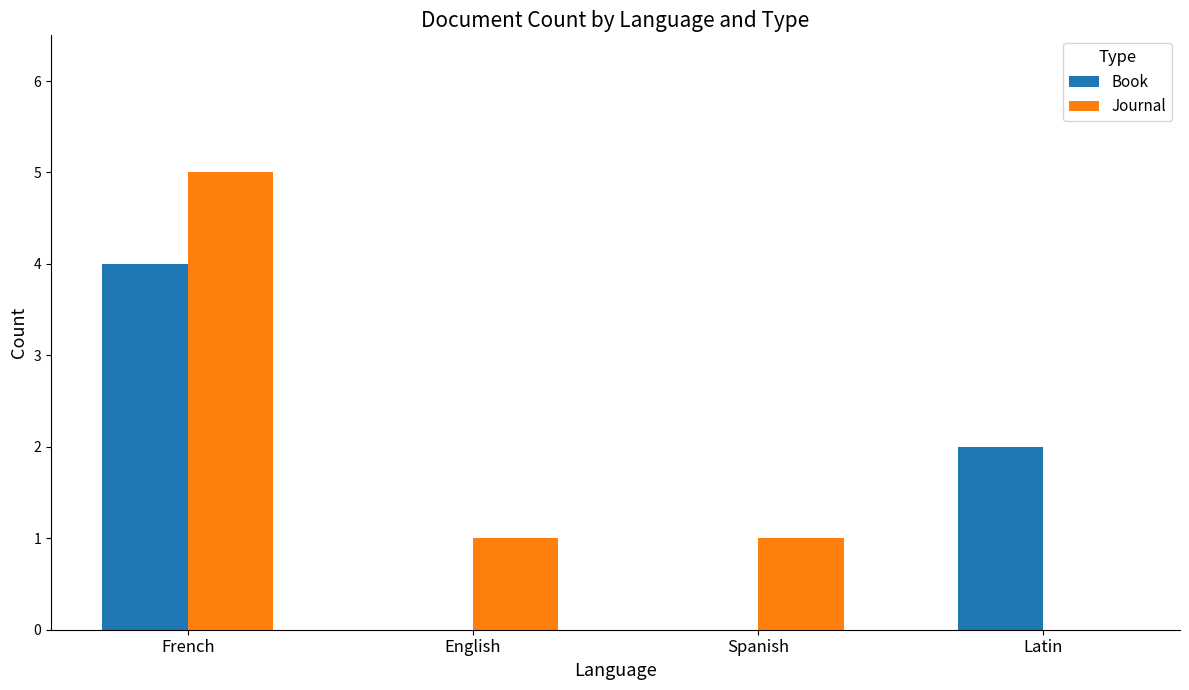

Count the number of categories in the chart.

4